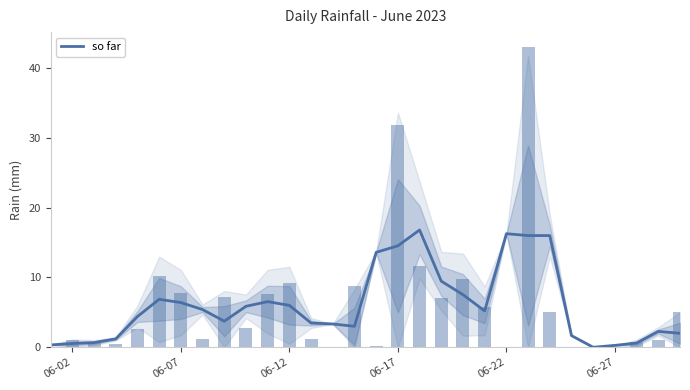

How many data points does each series have?

30